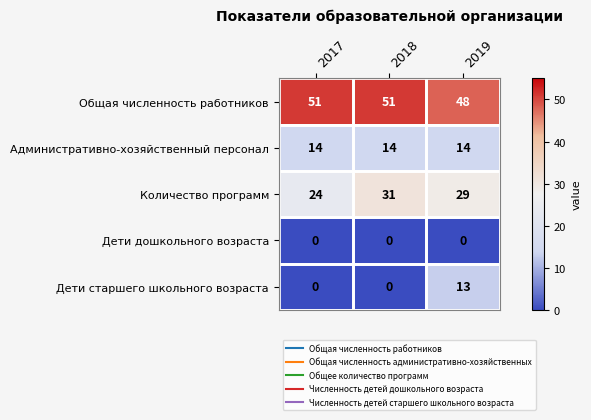

What is the sum of all Количество программ values?

84